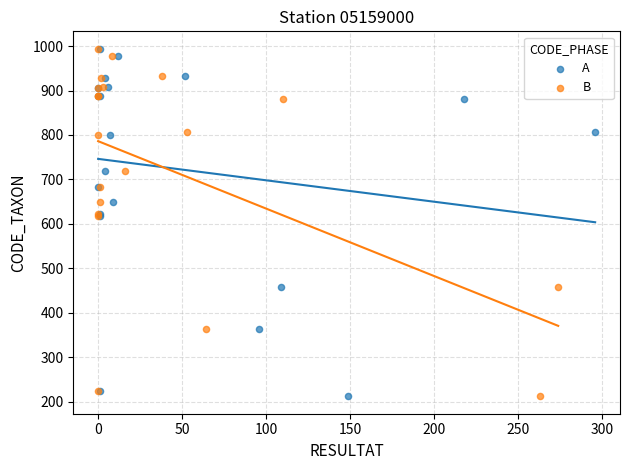

What are all the series names shown in the legend?

A, B